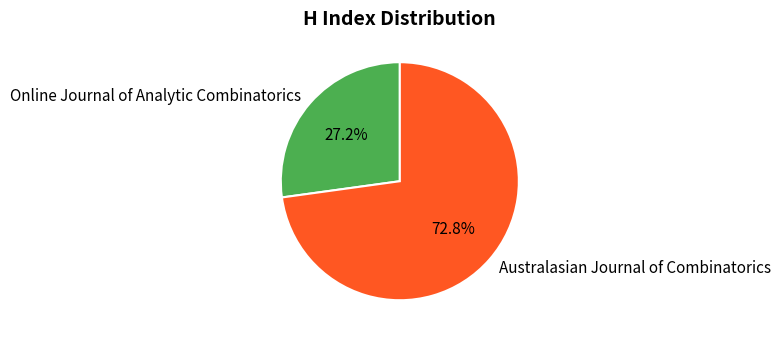

Which category has the smallest portion of the pie?

Online Journal of Analytic Combinatorics